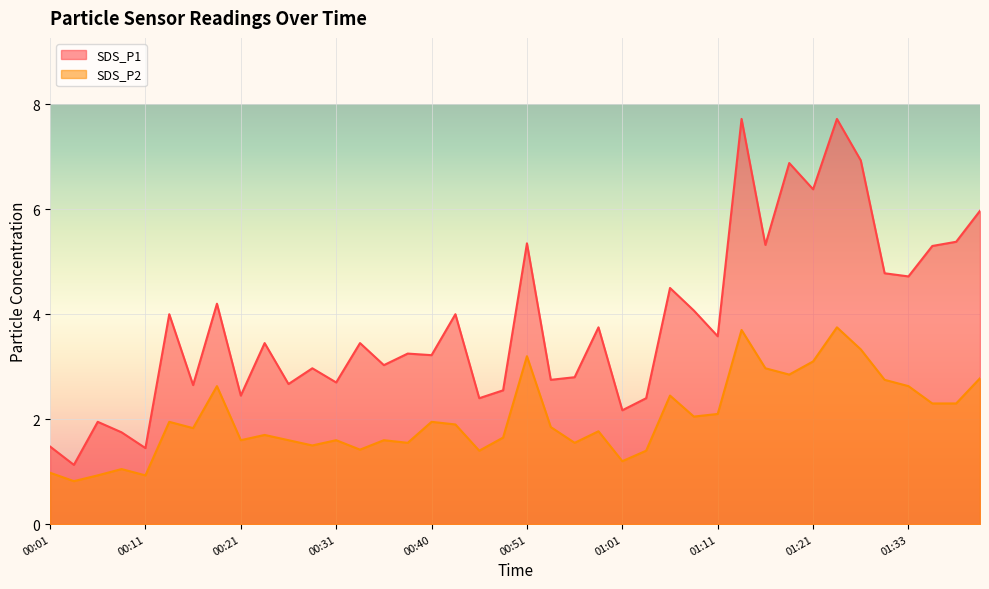

True or false: SDS_P2 has a value of 3.7 at 01:14.

True